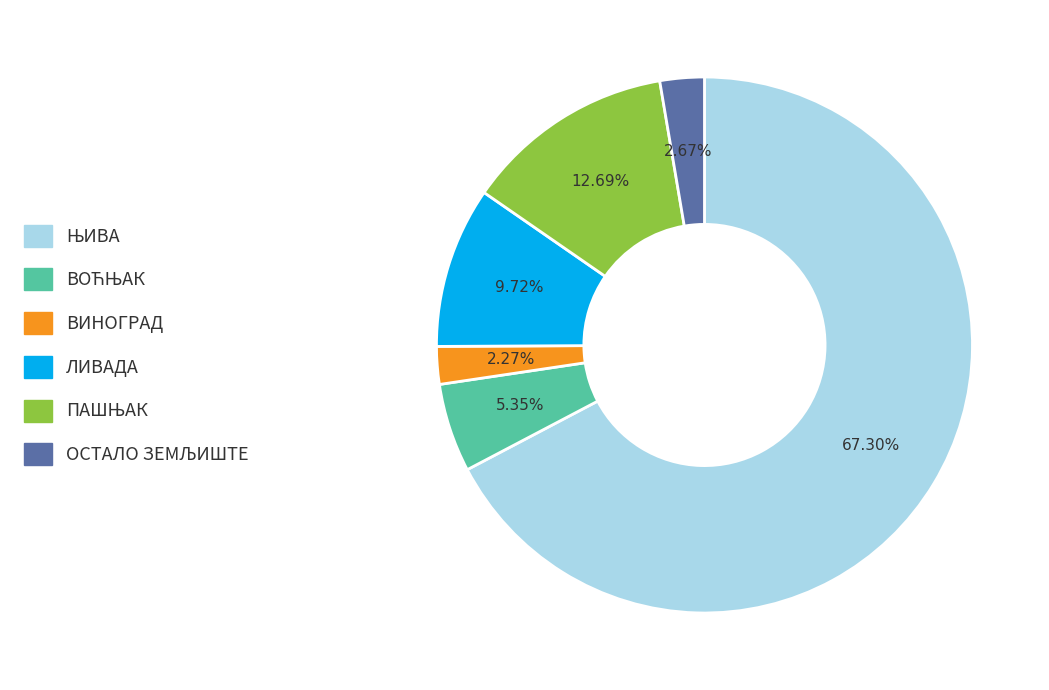

Does any single category account for the majority?

Yes